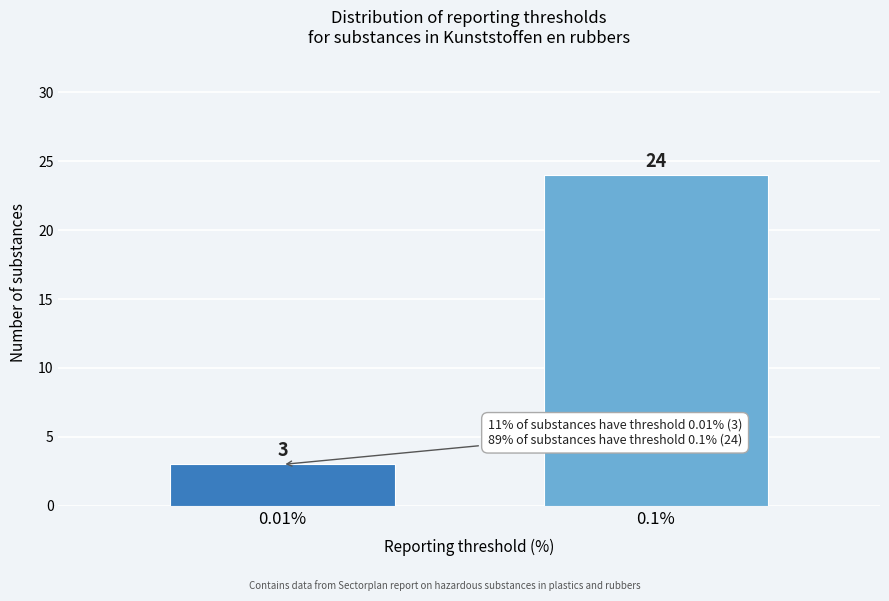

Reading left to right, transcribe all the data shown in this chart.

0.01%=3	0.1%=24